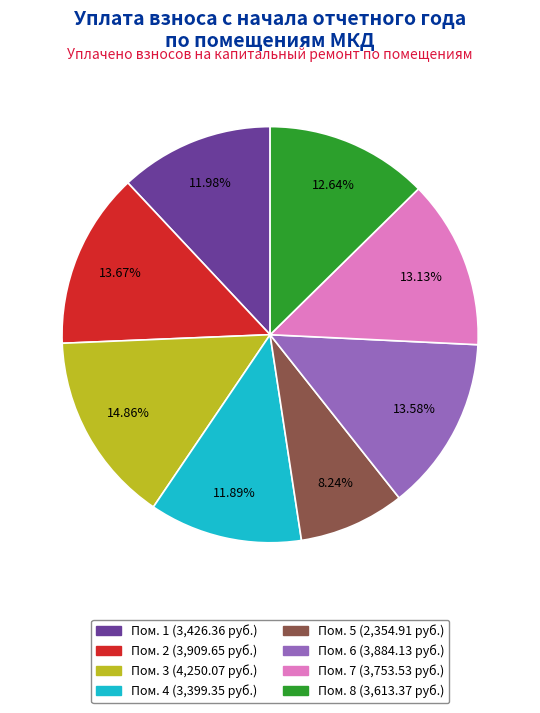

Does any single category account for the majority?

No